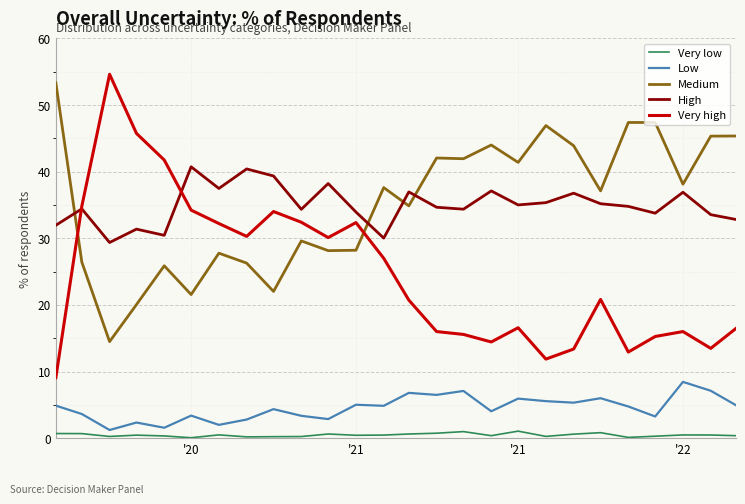

How many lines are shown in the chart?

5